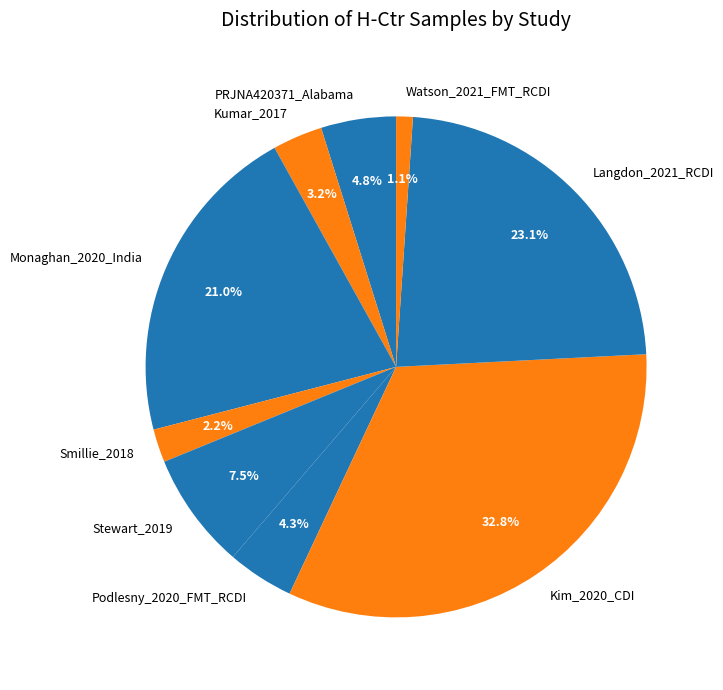

Rank the categories by value from lowest to highest.

Watson_2021_FMT_RCDI, Smillie_2018, Kumar_2017, Podlesny_2020_FMT_RCDI, PRJNA420371_Alabama, Stewart_2019, Monaghan_2020_India, Langdon_2021_RCDI, Kim_2020_CDI